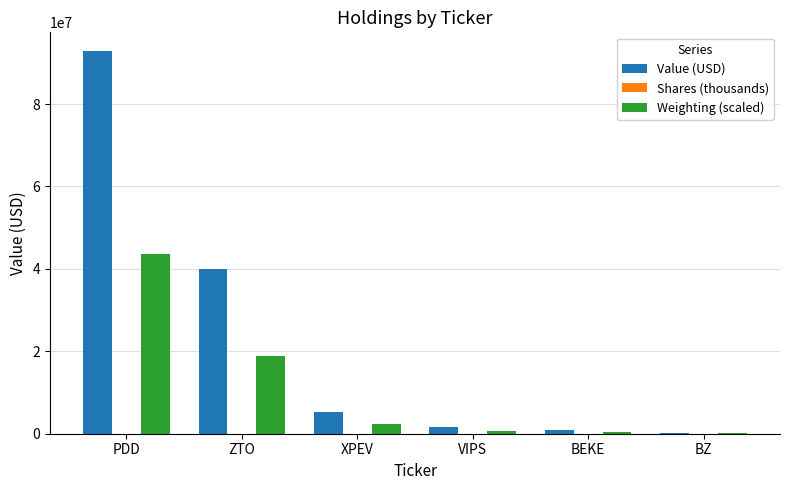

Which series has the largest total across all categories?

Value (USD)